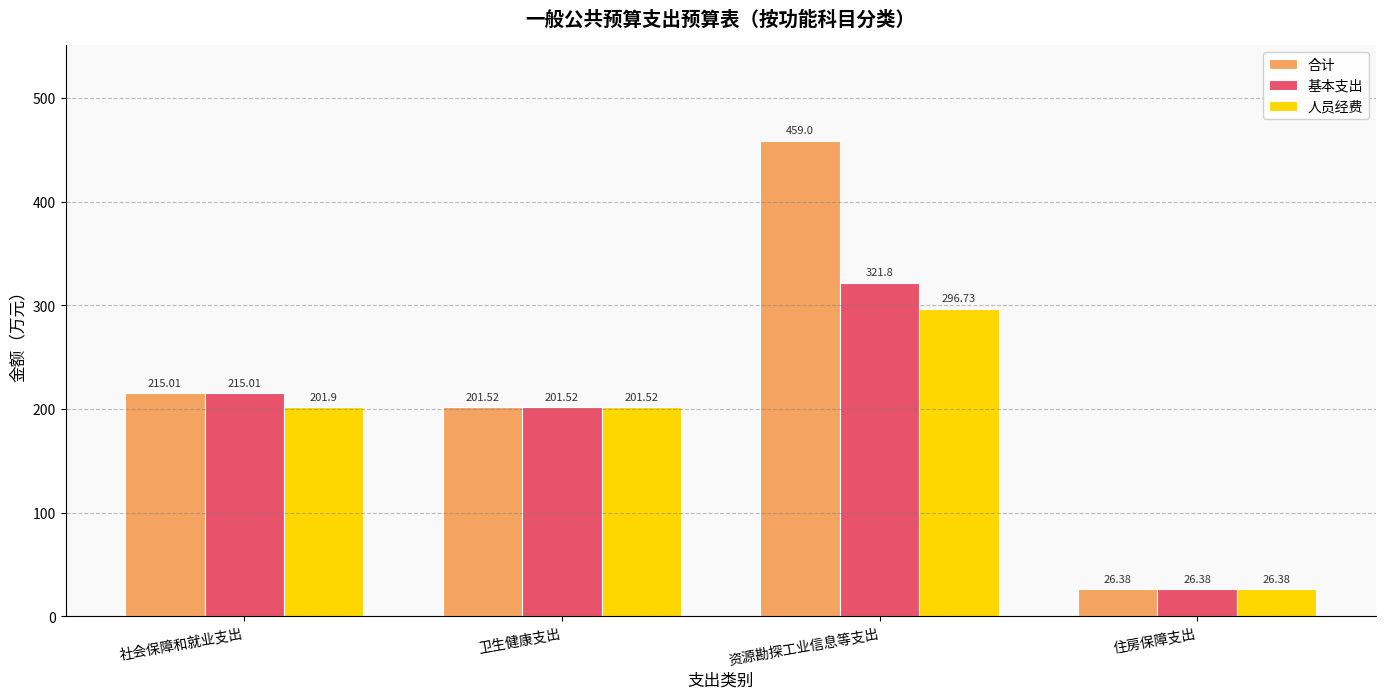

The 基本支出 series shows 201.5 at 卫生健康支出. True or false?

True